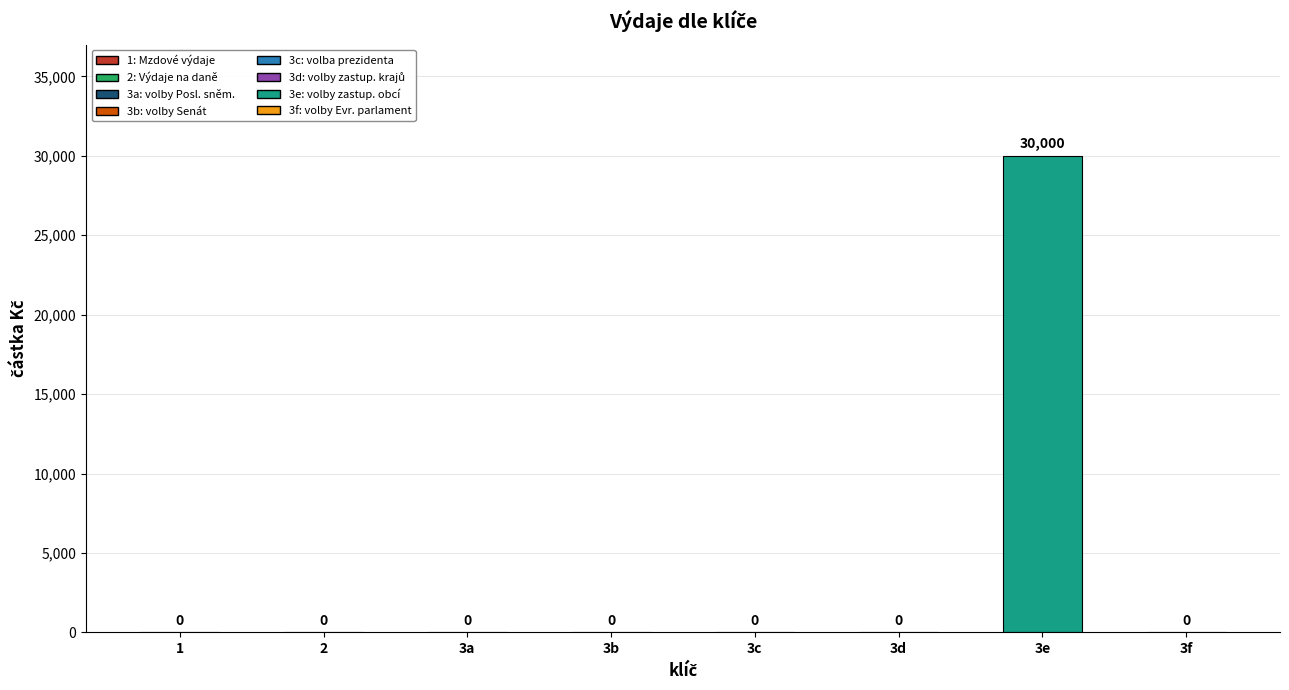

What is the label of the 8th bar from the right?

1